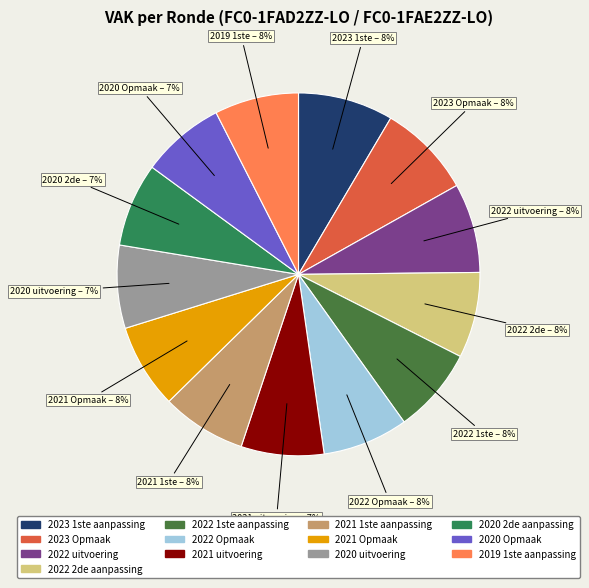

Combined, do 2020 uitvoering and 2021 1ste aanpassing account for over 50%?

No